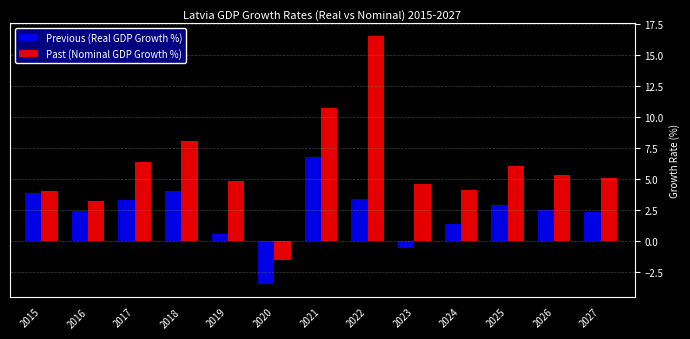

What is the total value across all series at 2017?

9.7